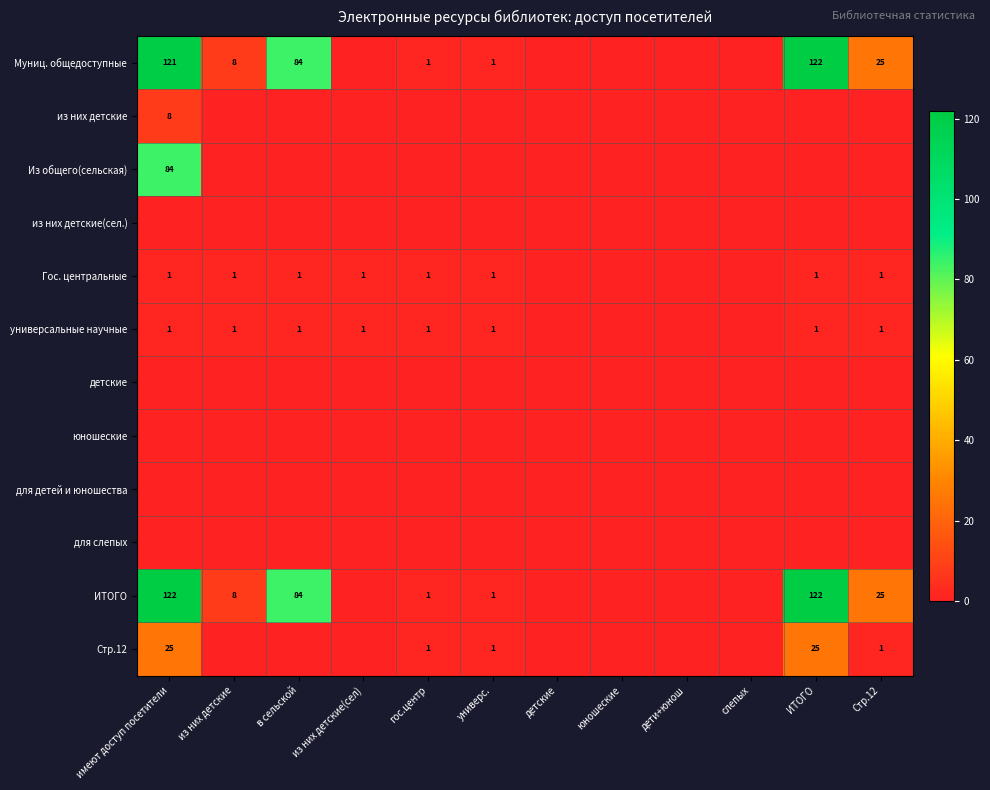

The value of универсальные научные at в сельской is 1. True or false?

True